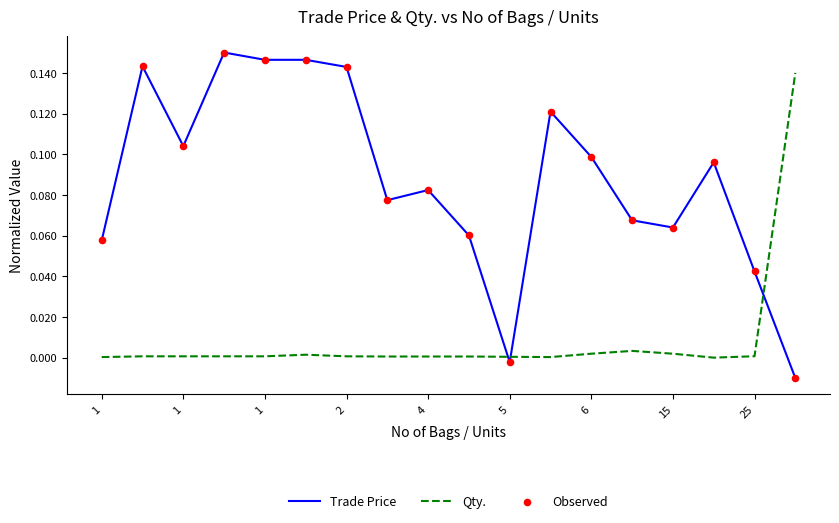

Which series has the largest total across all categories?

Trade Price